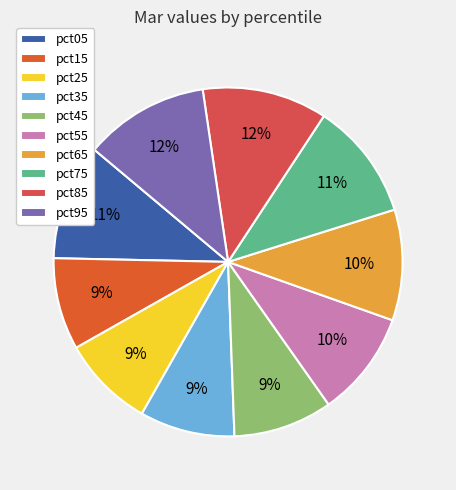

Which has a higher value, pct55 or pct05?

pct05